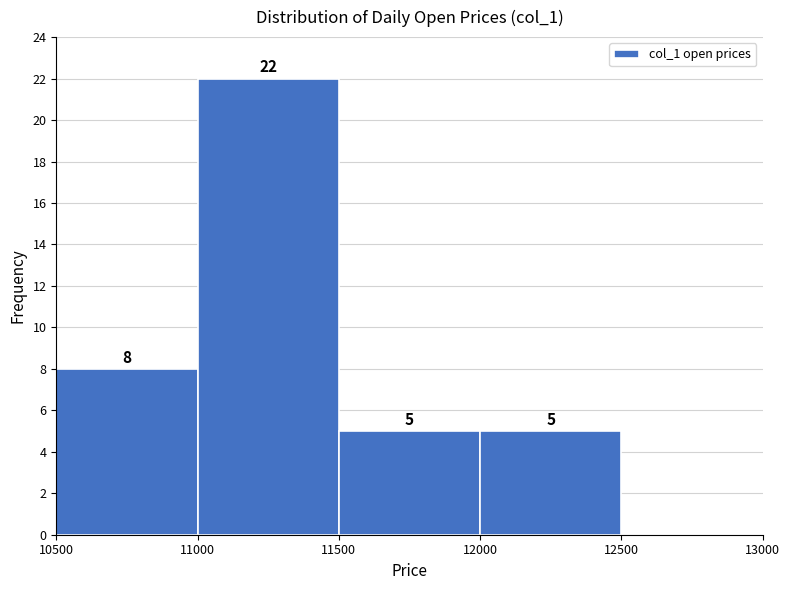

Over which range of the x-axis is the bar tallest?

11000 to 11500